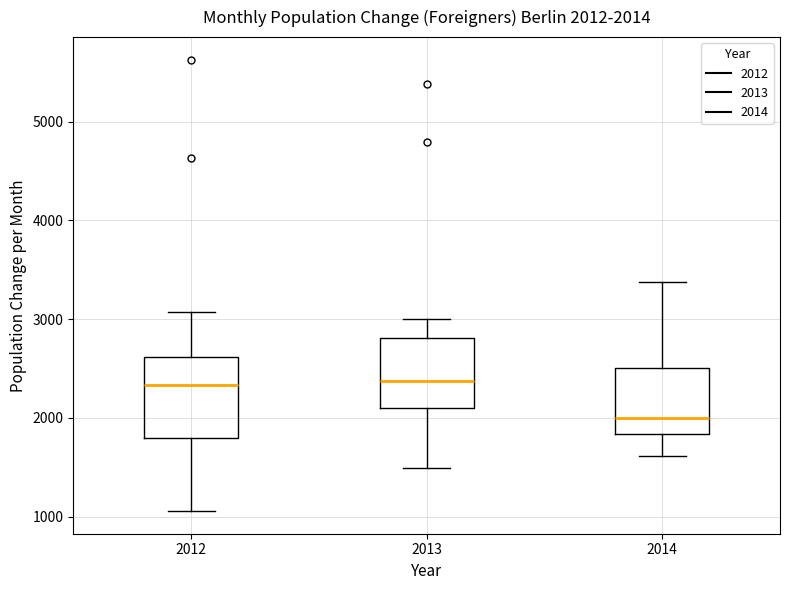

Comparing the boxes themselves (not the whiskers), which one is the tallest?

2012